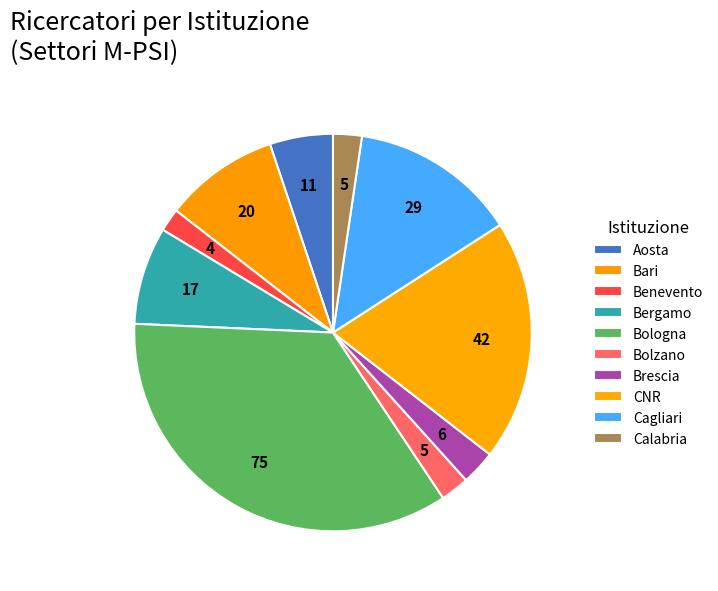

Count the number of slices in the pie.

10